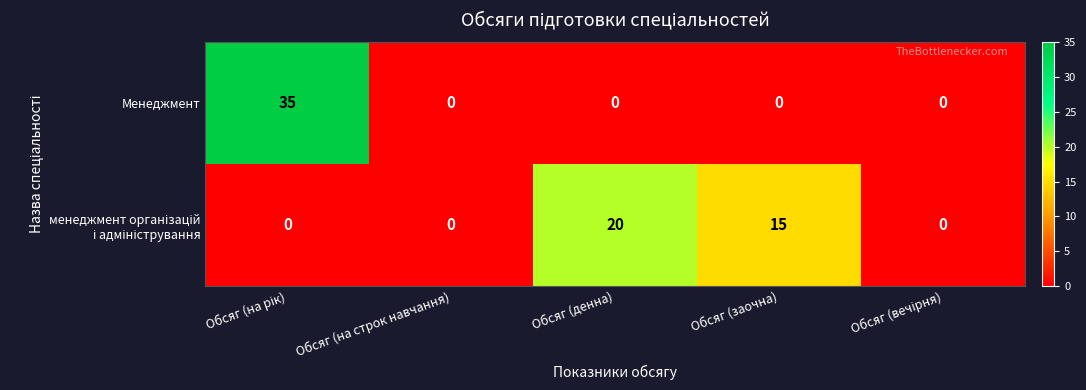

What is the greatest value displayed?

35